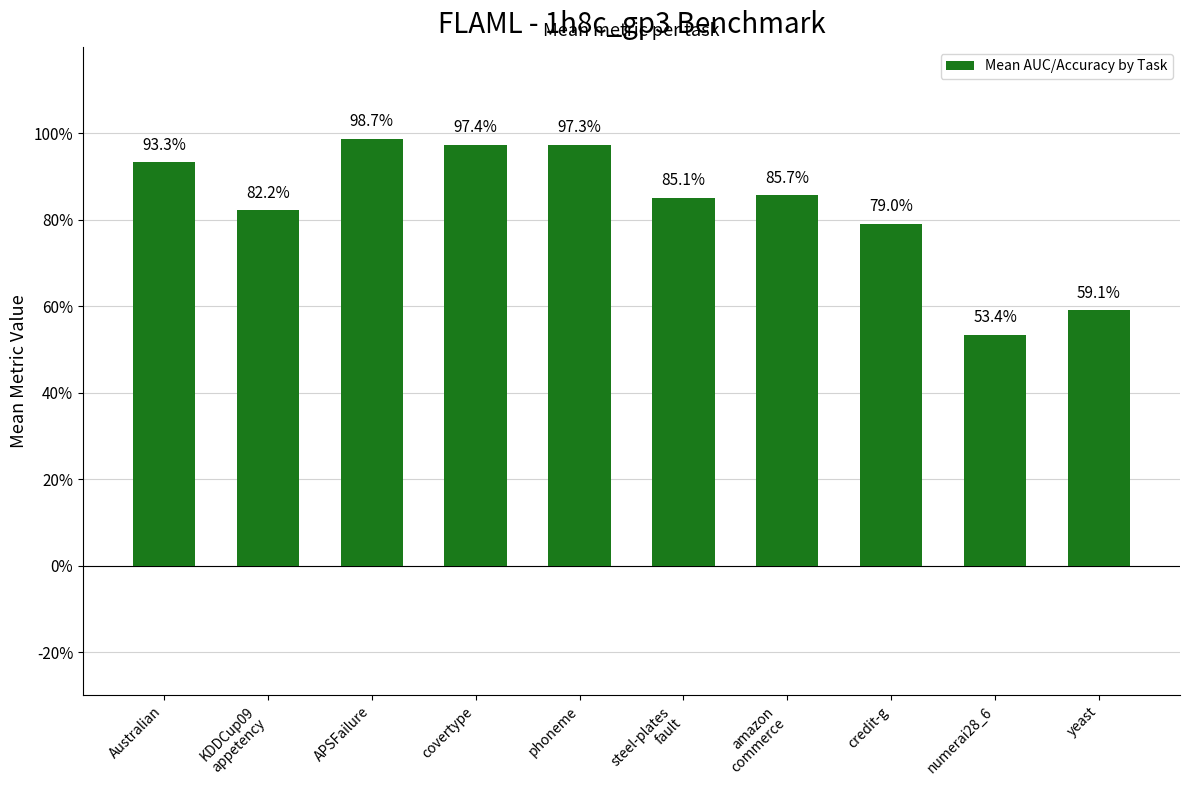

Are the bars horizontal?

No